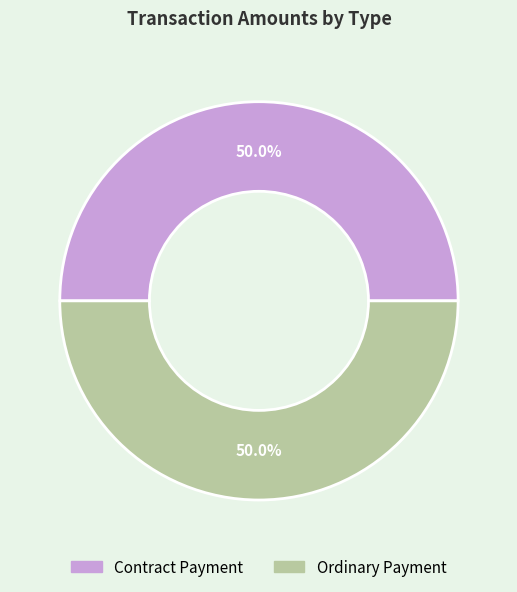

Combined, what portion of the pie is Contract Payment and Ordinary Payment?

100.0%